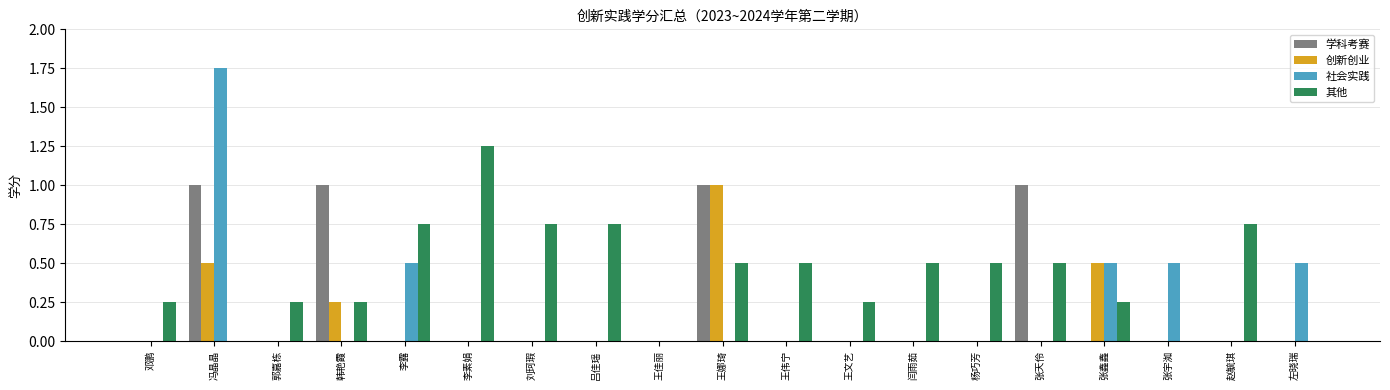

At which category does the chart reach its peak across all series?

冯晶晶